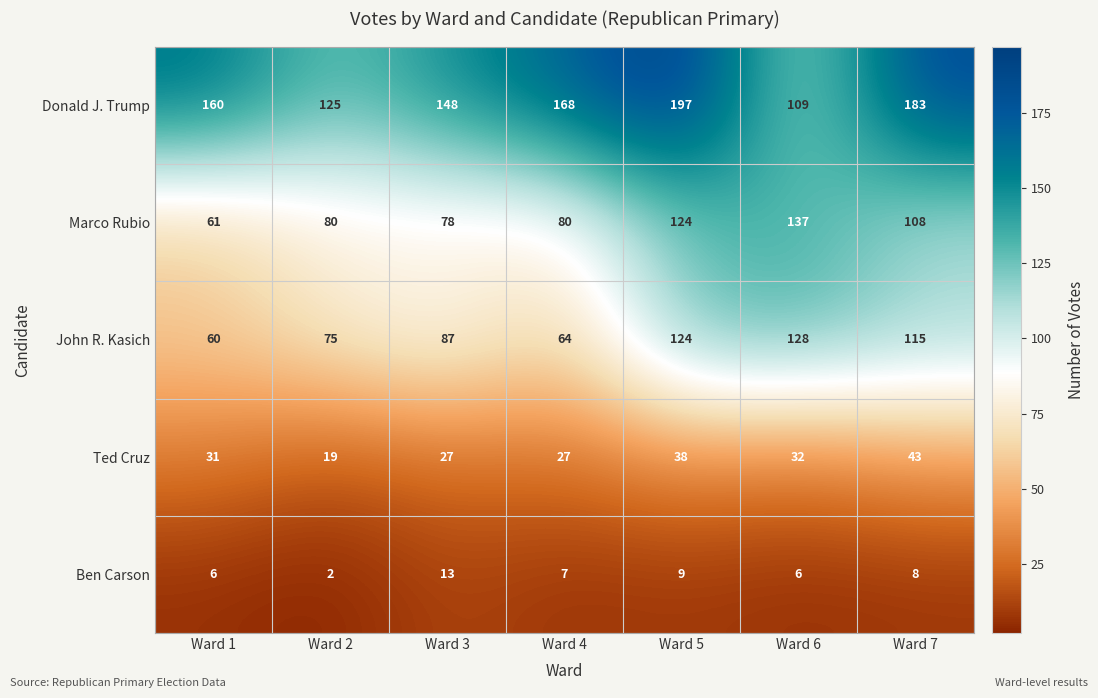

Read the Ted Cruz value at Ward 1, to the nearest 10.

30